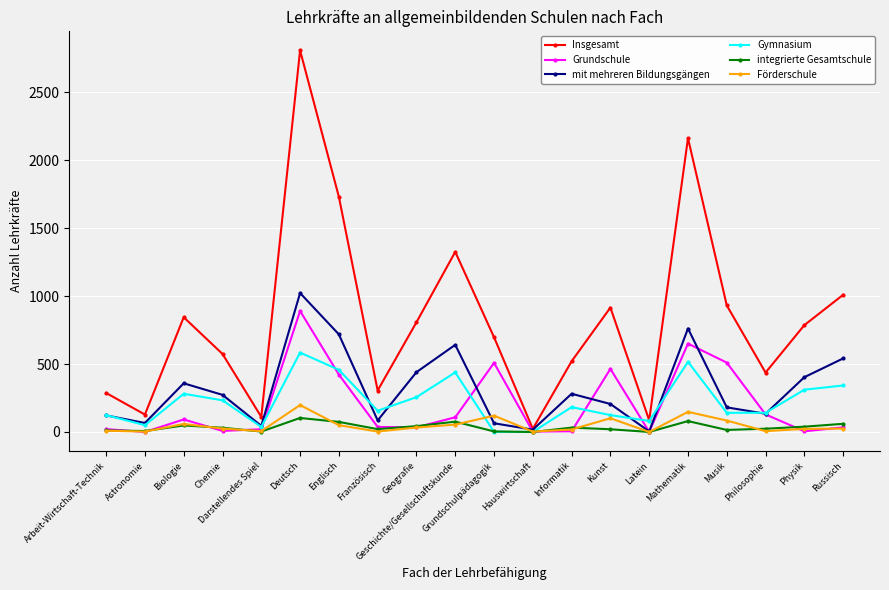

What is the label of the 2nd point from the right?

Physik